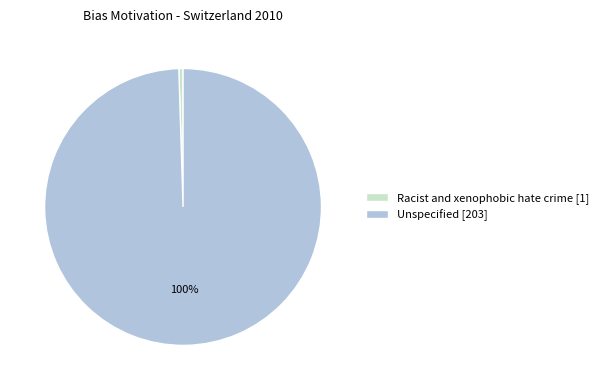

Rank the categories by value from lowest to highest.

Racist and xenophobic hate crime, Unspecified